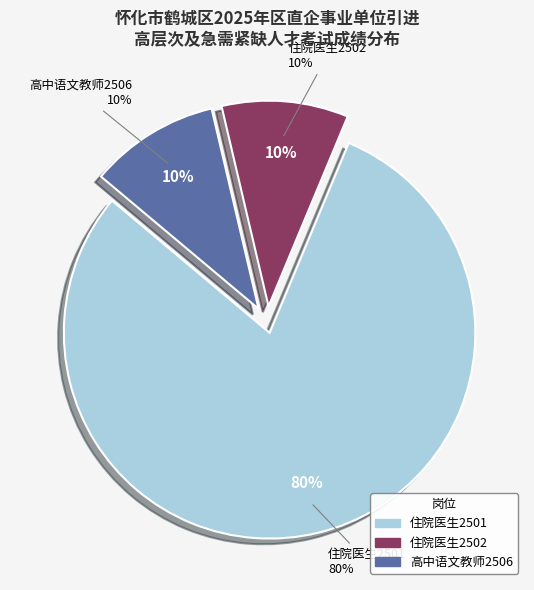

True or false: RCYJ250201 accounts for 19% of the total.

False